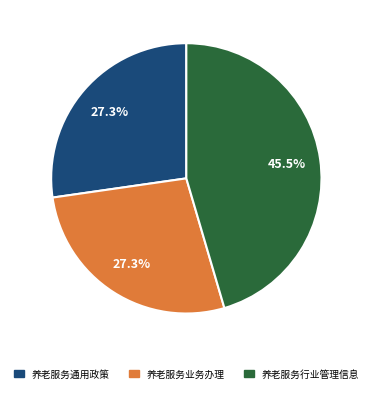

How many slices are in this pie chart?

3